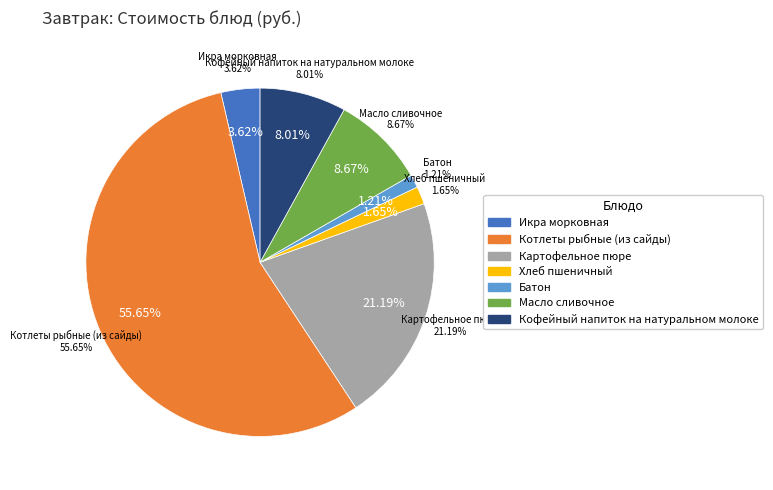

What portion of the pie excludes Икра морковная?

96.4%